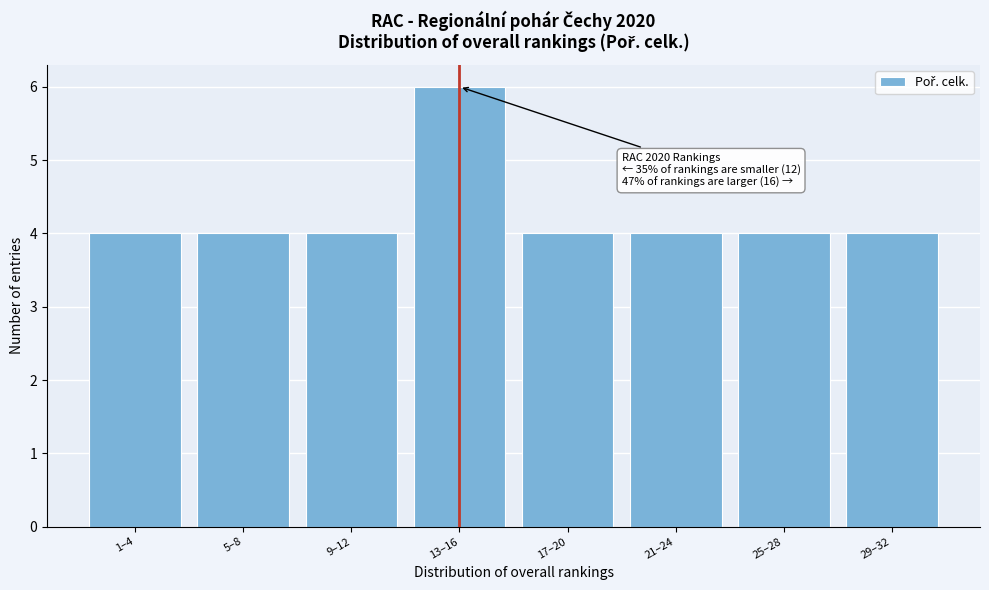

Reading left to right, what are all the values shown in this chart?

1–4=4	5–8=4	9–12=4	13–16=6	17–20=4	21–24=4	25–28=4	29–32=4